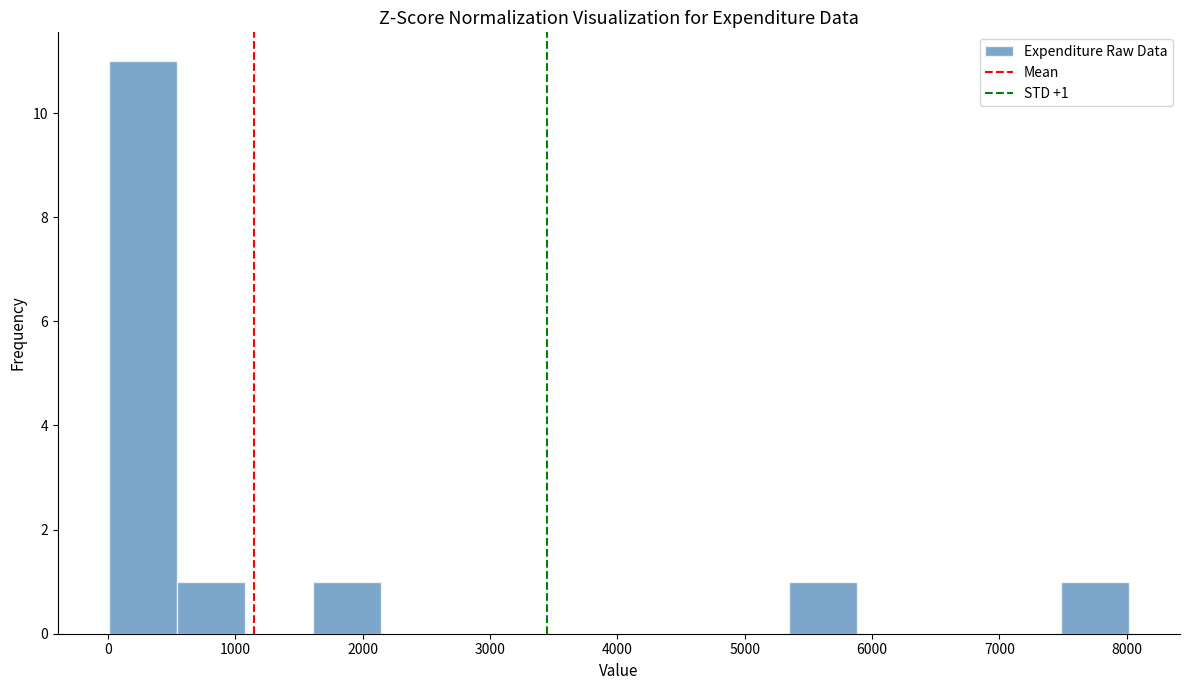

Over which range of the x-axis is the bar tallest?

0 to 500